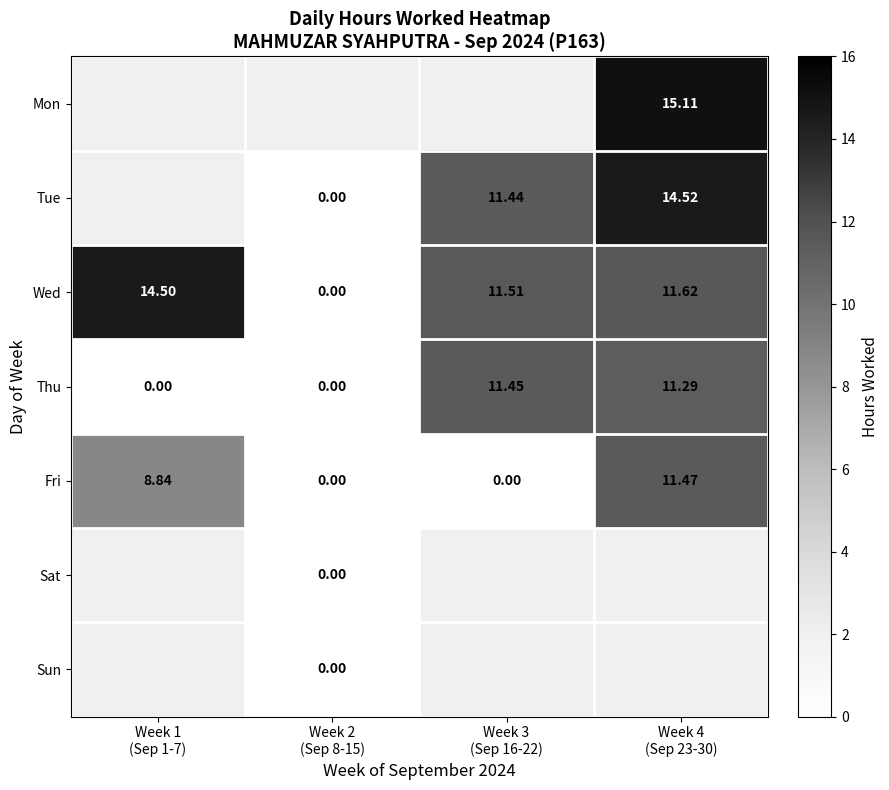

What is the approximate value of Sun at Week 1 (Sep 1-7)?

-1.0